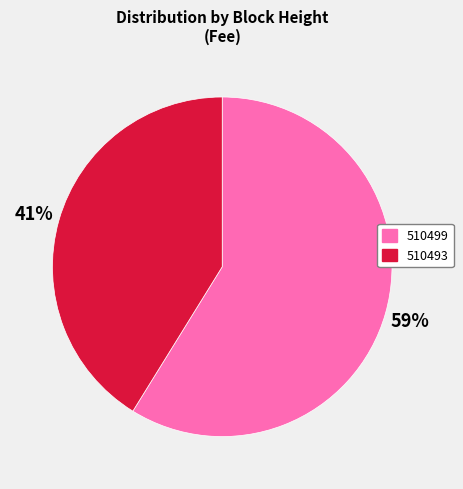

Is the sum of 510499 and 510493 greater than half?

Yes